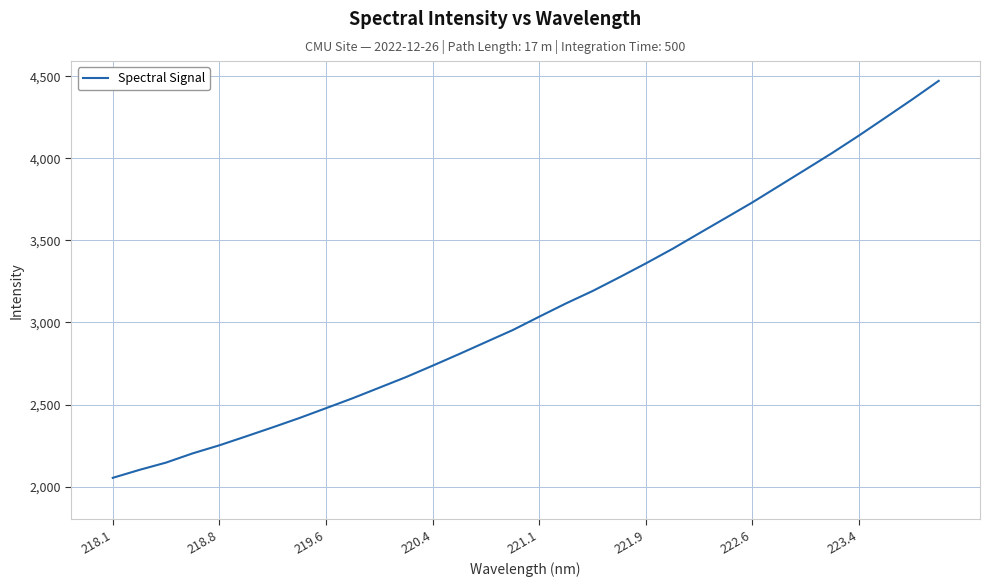

What is the smallest value displayed?

2053.0